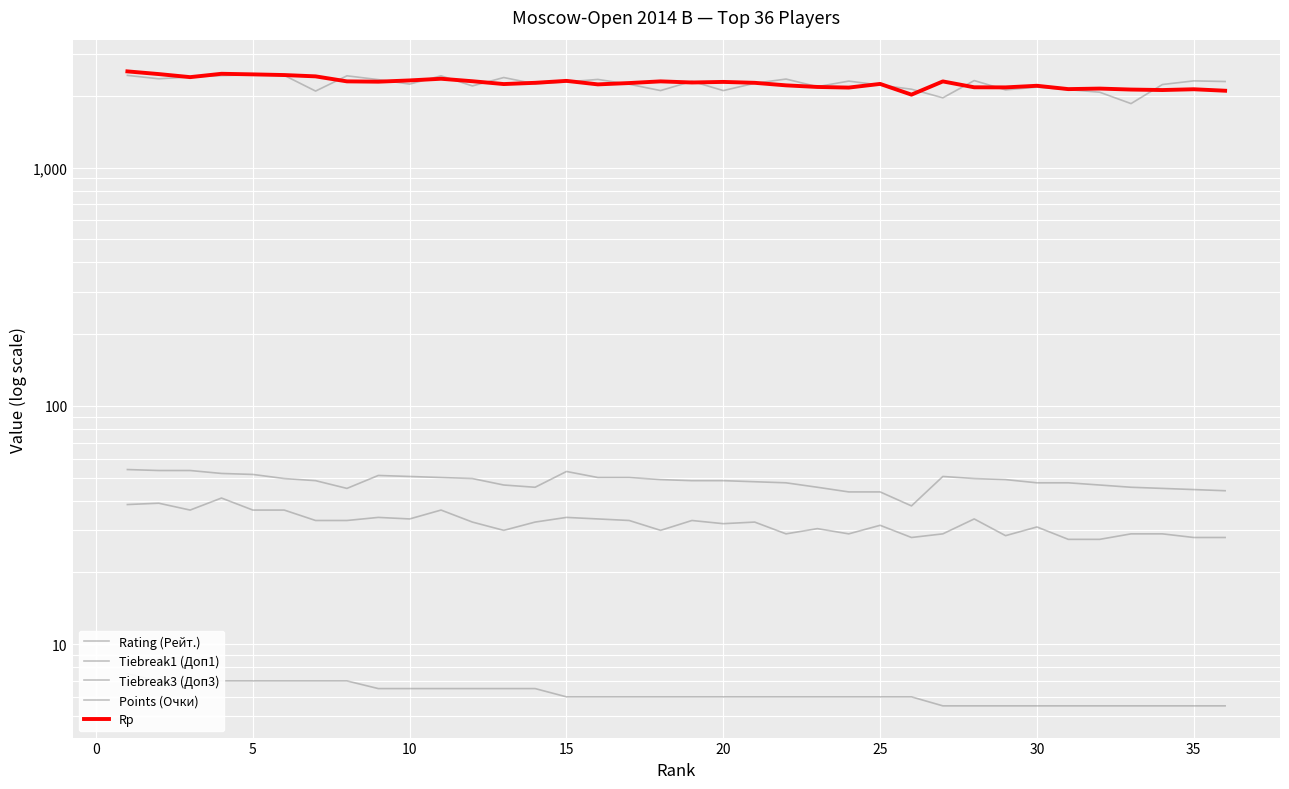

What are all the series names shown in the legend?

Rating (Рейт.), Tiebreak1 (Доп1), Tiebreak3 (Доп3), Points (Очки), Rp